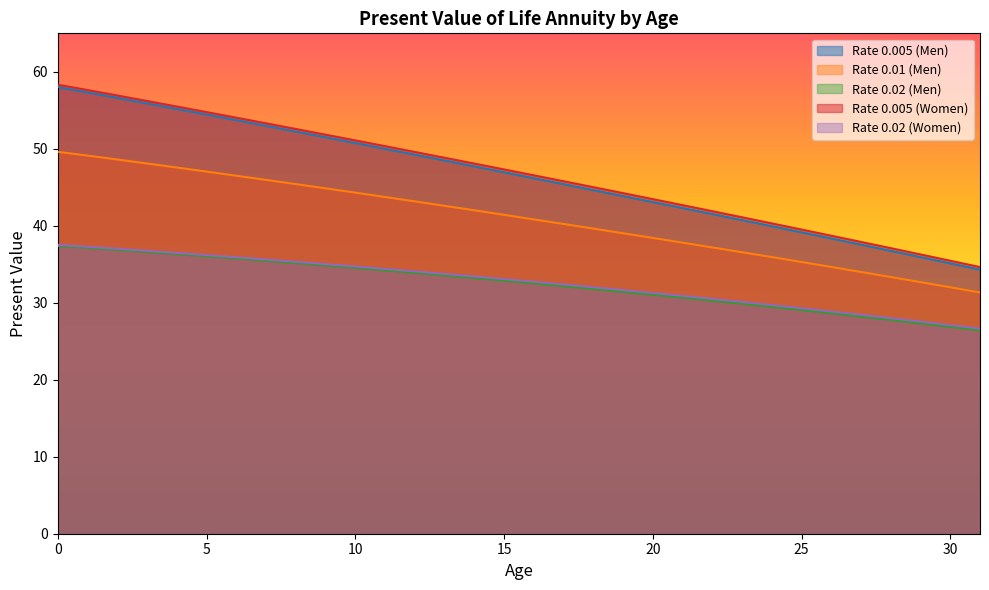

What is the difference between the Rate 0.01 (Men) values at 24 and 14?

6.1